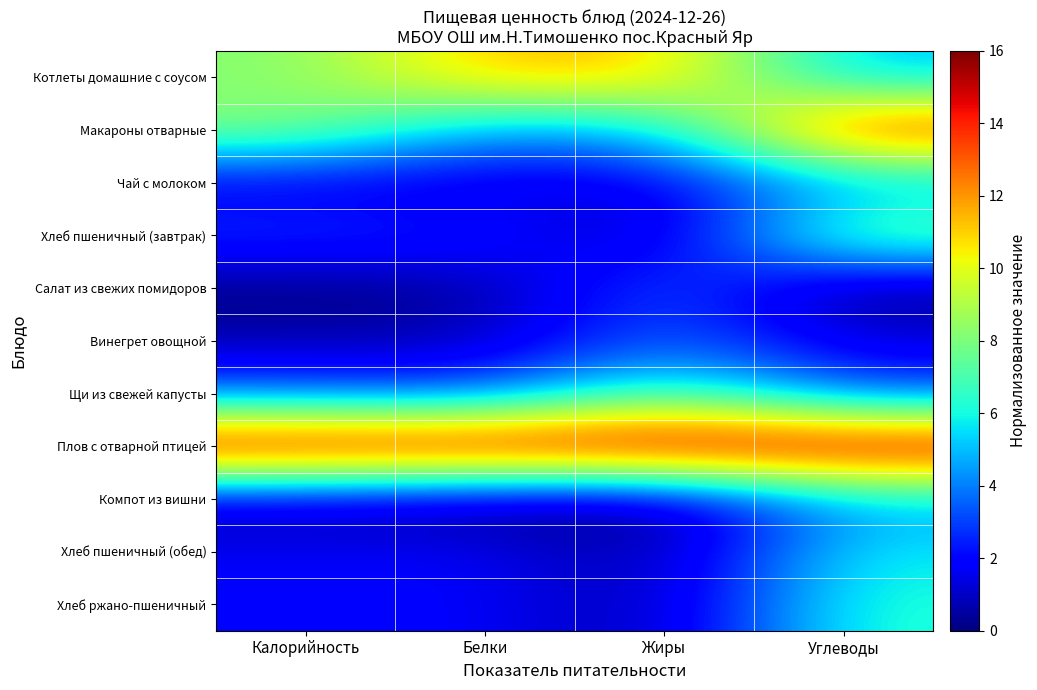

Reading left to right, list all the values displayed in this chart.

Котлеты домашние с соусом: Калорийность=8.1	Белки=11.4	Жиры=11.3	Углеводы=4.9
Макароны отварные: Калорийность=8.3	Белки=4.4	Жиры=5.0	Углеводы=14.5
Чай с молоком: Калорийность=1.4	Белки=1.2	Жиры=1.5	Углеводы=4.4
Хлеб пшеничный (завтрак): Калорийность=3.0	Белки=2.5	Жиры=0.4	Углеводы=8.1
Салат из свежих помидоров: Калорийность=0.0	Белки=0.4	Жиры=3.7	Углеводы=0.0
Винегрет овощной: Калорийность=0.7	Белки=0.7	Жиры=3.6	Углеводы=1.3
Щи из свежей капусты: Калорийность=3.5	Белки=3.1	Жиры=7.3	Углеводы=3.2
Плов с отварной птицей: Калорийность=16.0	Белки=16.0	Жиры=16.0	Углеводы=16.0
Компот из вишни: Калорийность=0.6	Белки=0.0	Жиры=0.0	Углеводы=4.7
Хлеб пшеничный (обед): Калорийность=1.7	Белки=1.8	Жиры=0.3	Углеводы=5.8
Хлеб ржано-пшеничный: Калорийность=2.0	Белки=1.8	Жиры=0.4	Углеводы=6.3